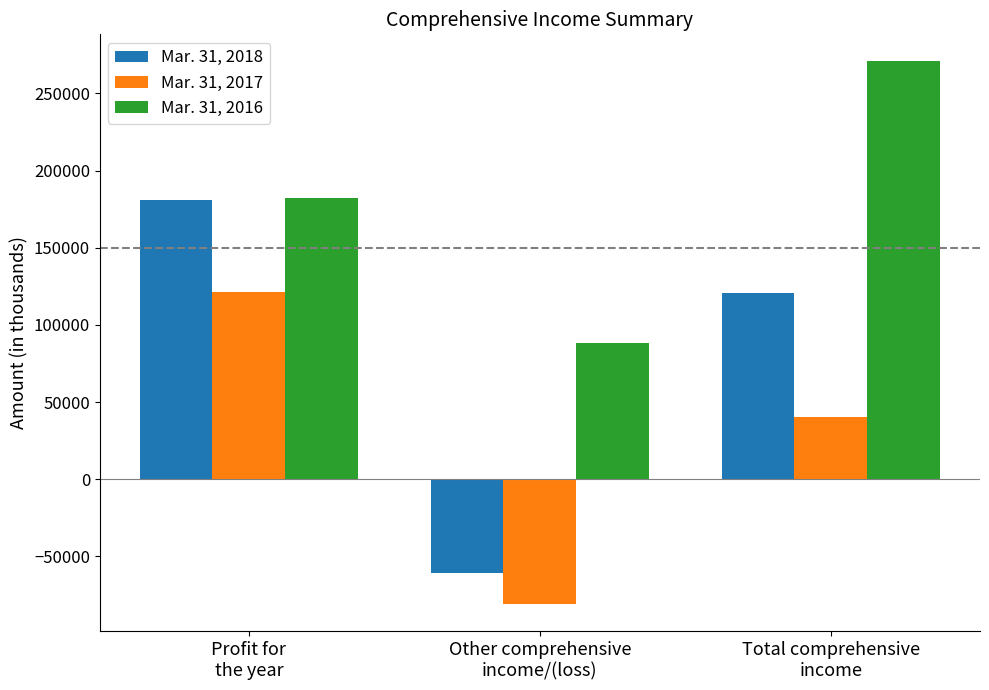

How many positive values does the Mar. 31, 2017 series have?

2